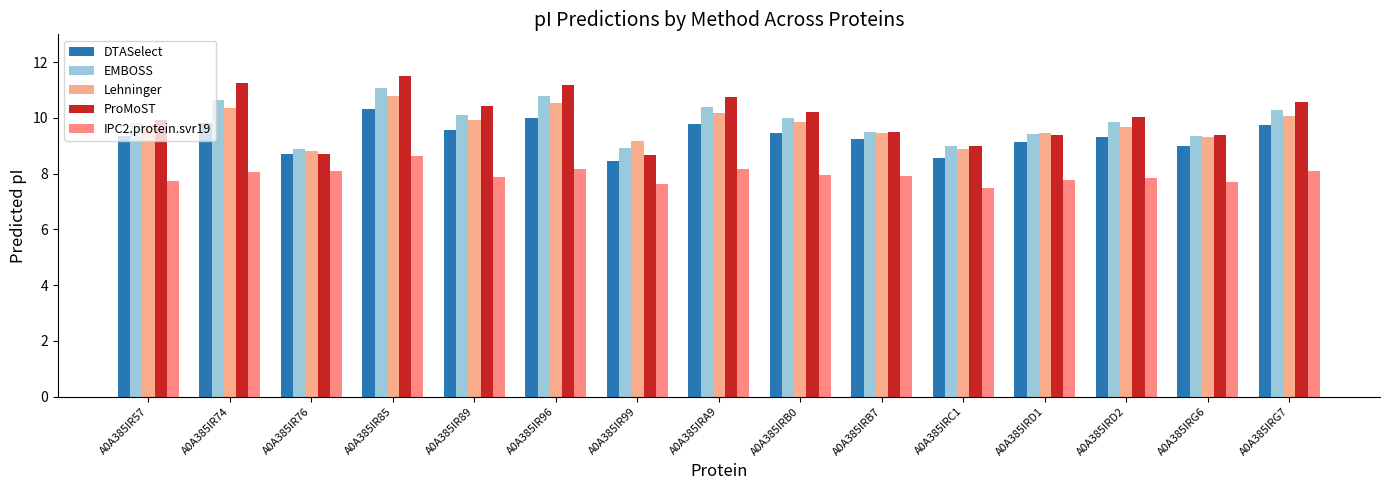

How many groups of bars are there?

15